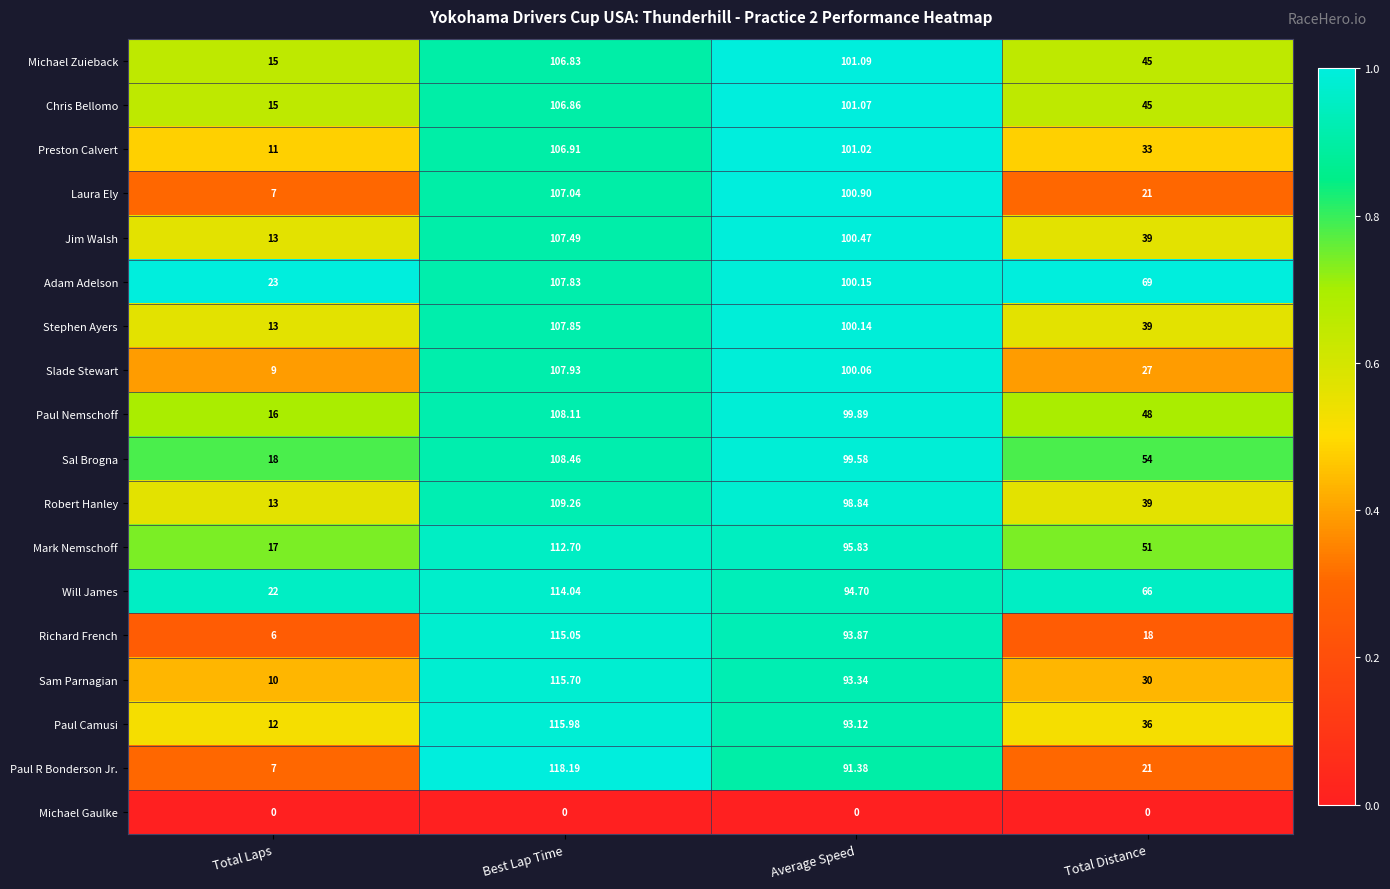

Rank the categories by Paul R Bonderson Jr. value from highest to lowest.

Best Lap Time, Average Speed, Total Distance, Total Laps